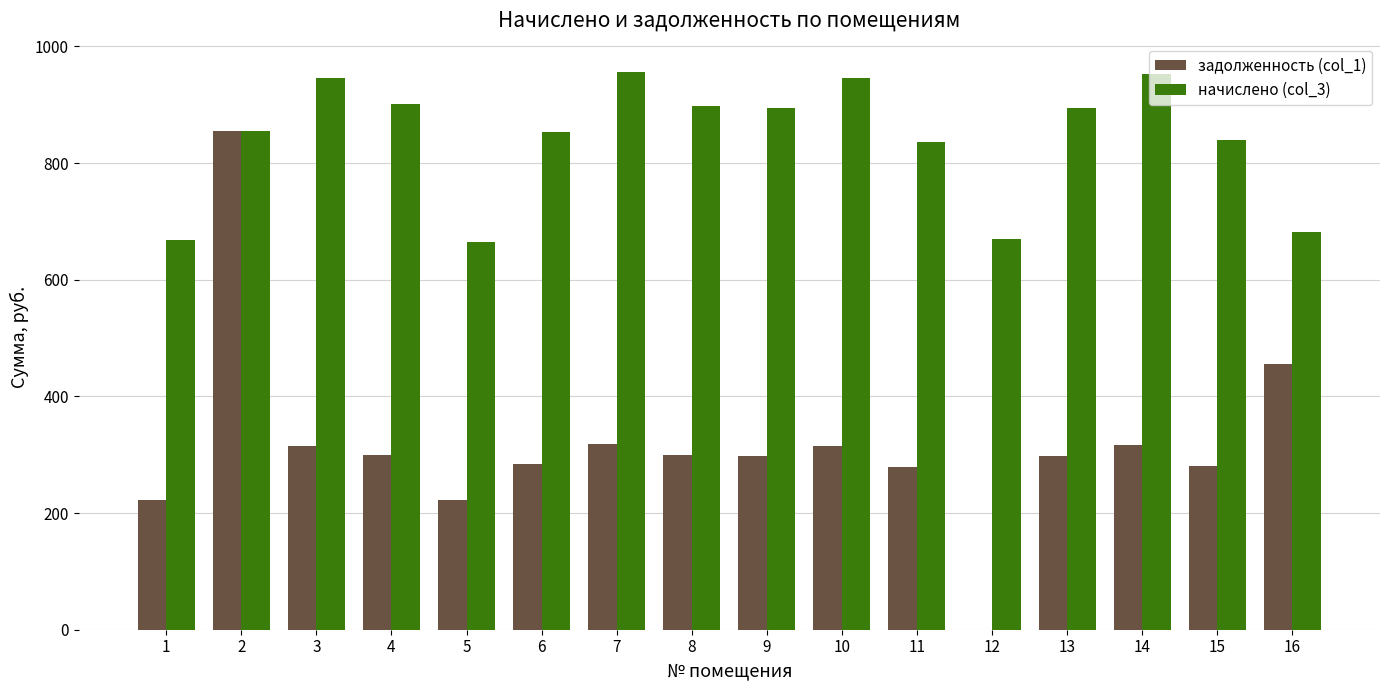

What is the total value across all series at 15?

1120.3